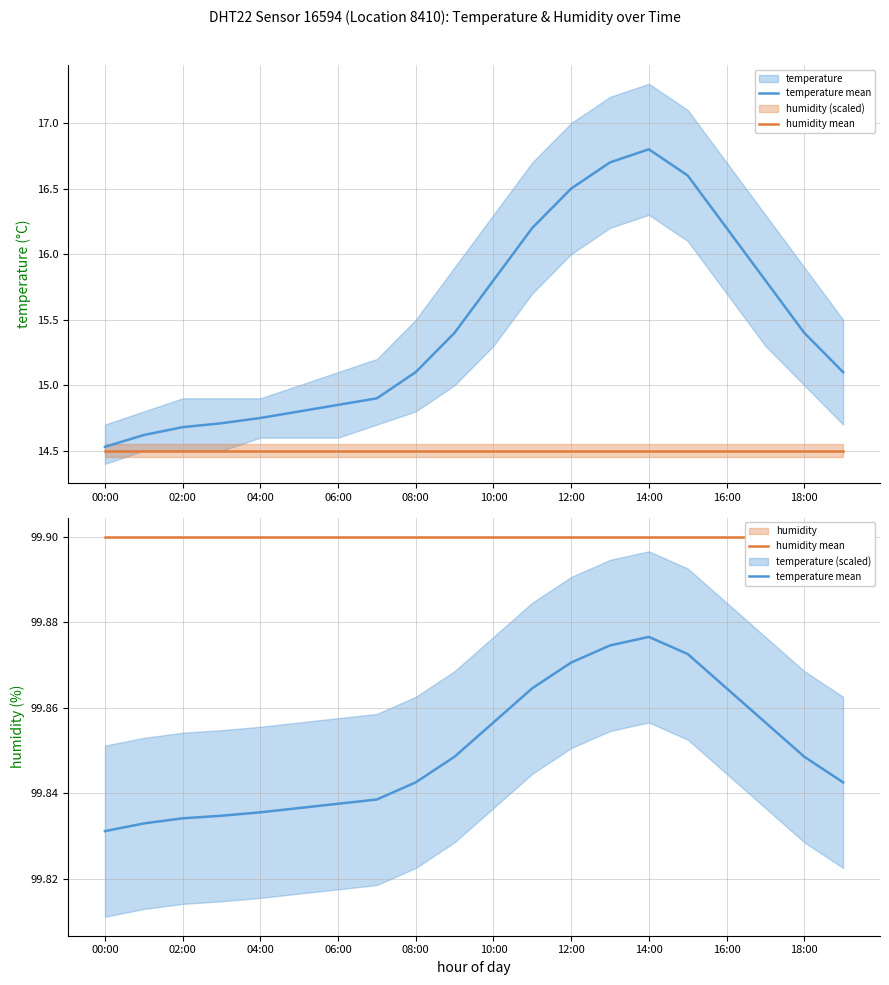

What is the label of the 16th point from the left?

15